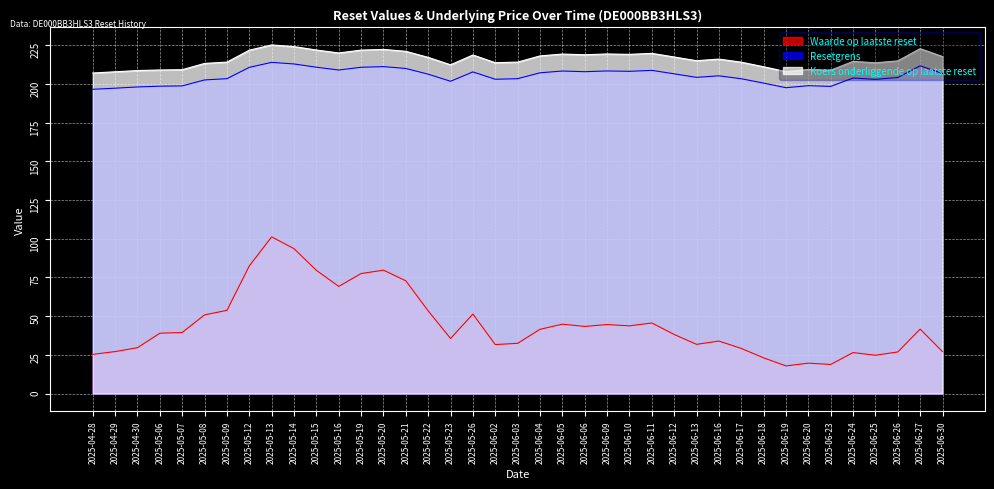

At which category does the chart reach its peak across all series?

2025-05-13